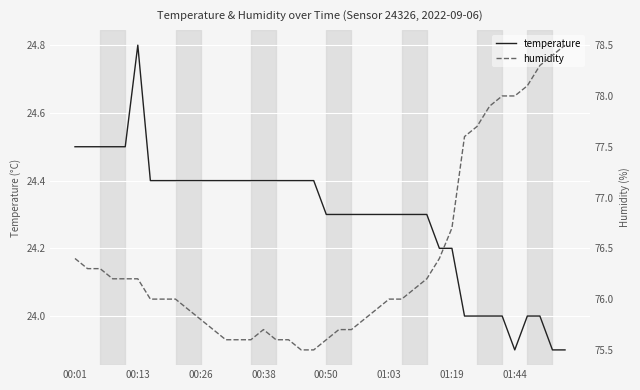

How many interior local valleys does the temperature series have?

1